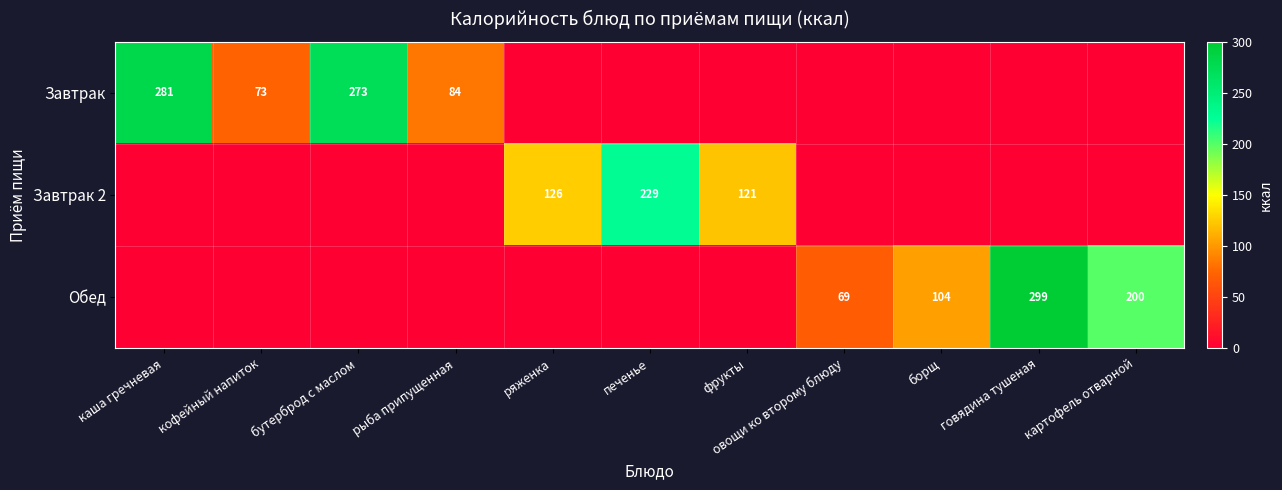

Is it true that Обед equals 51 at борщ?

False